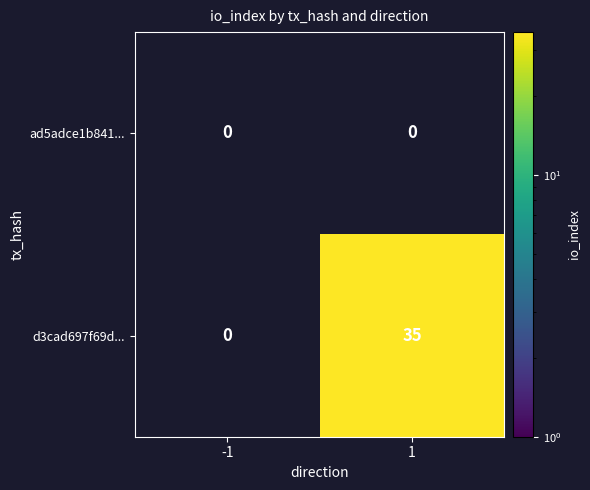

Which series has the largest range (max minus min)?

d3cad697f69d...